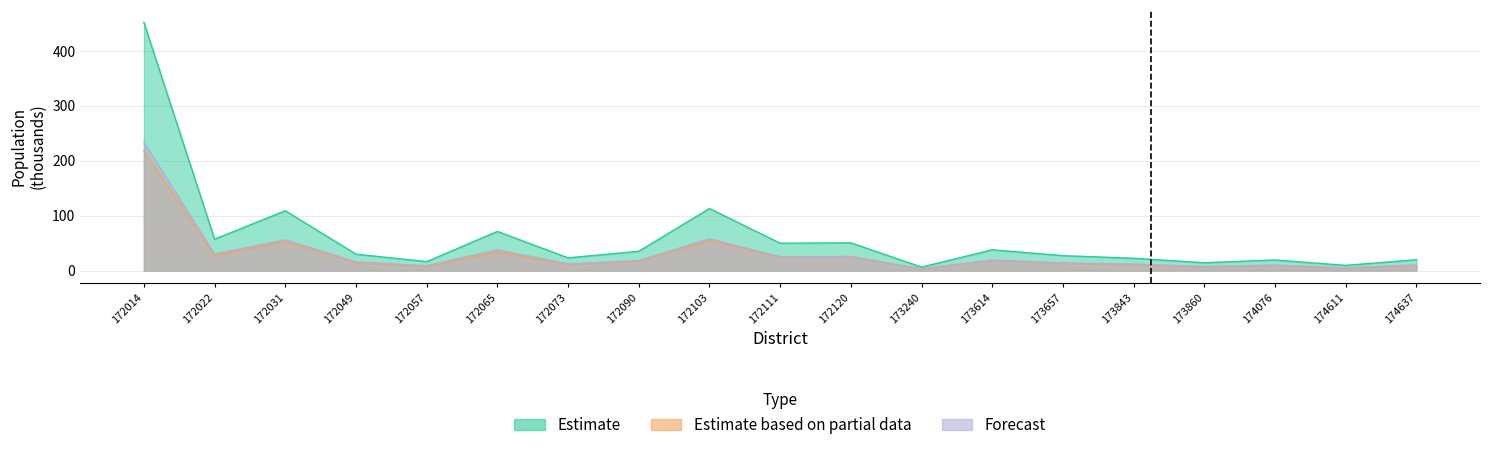

Which label corresponds to the largest value in the chart?

172014